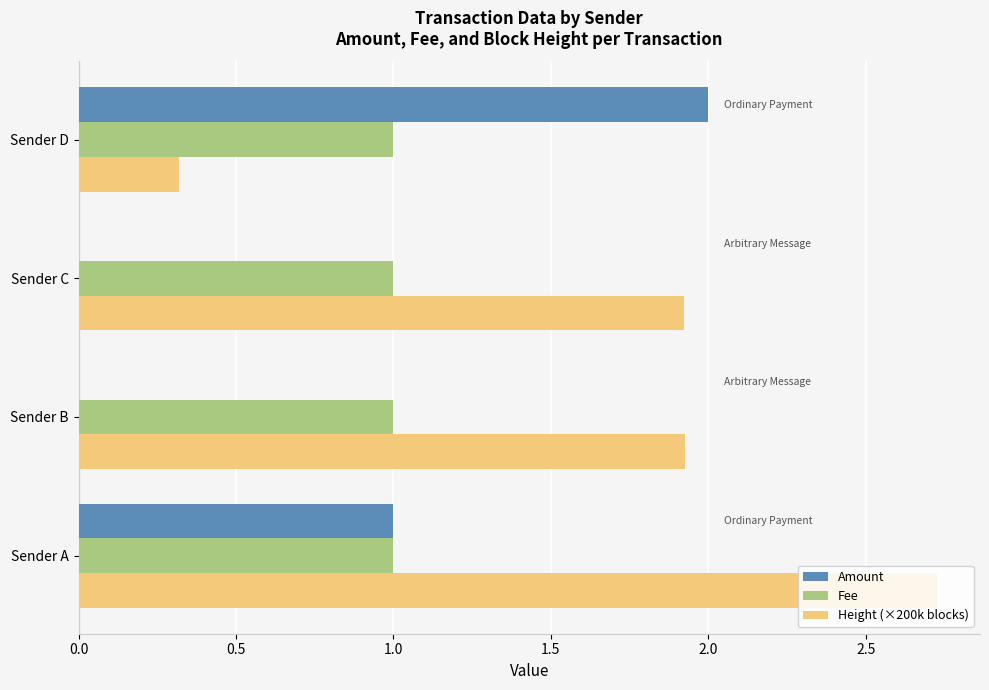

What is the sum of the Fee values at Sender D and Sender C?

2.0